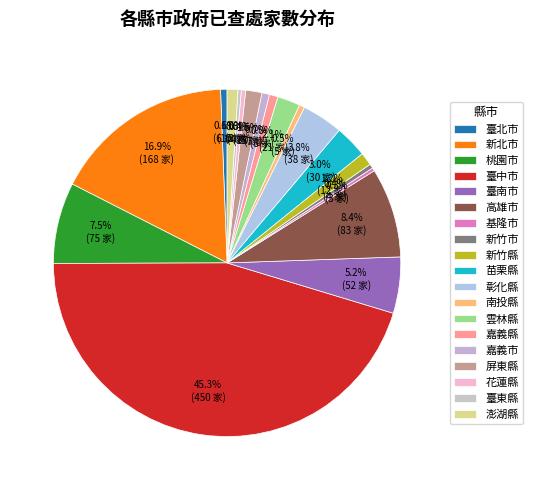

Which category has the smallest portion of the pie?

基隆市